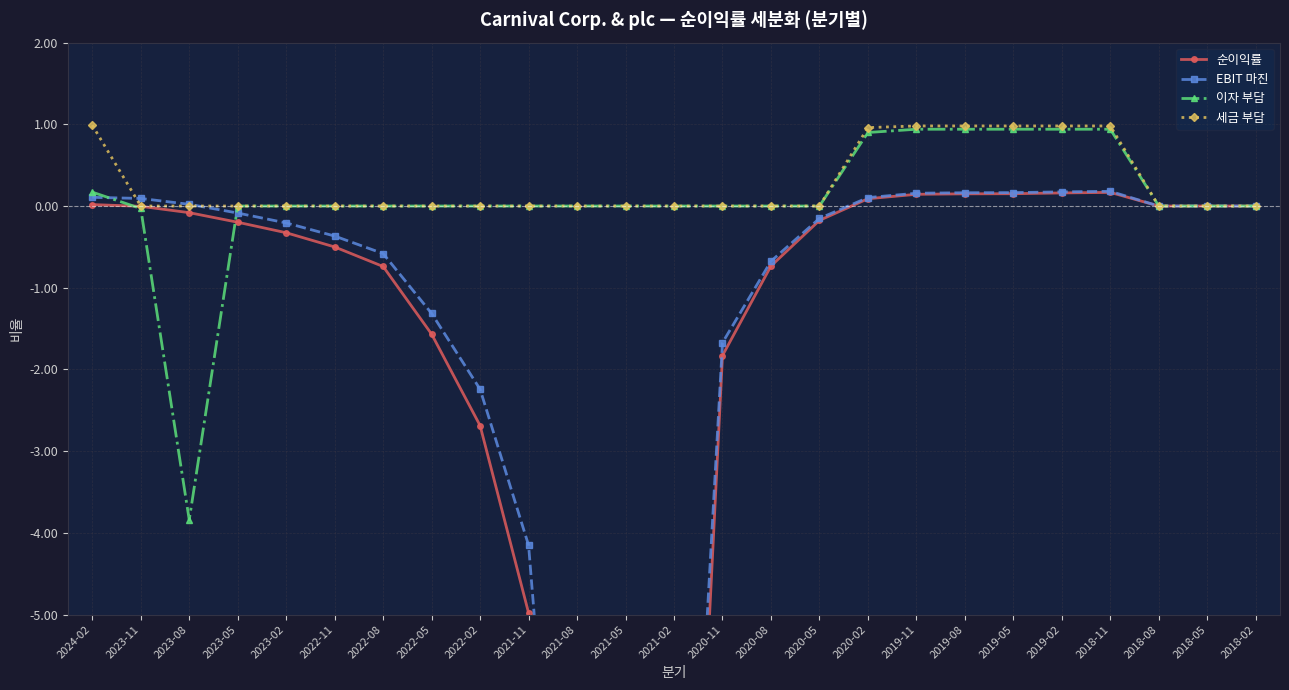

List the series in order of their peak value, lowest first.

순이익률, EBIT 마진, 이자 부담, 세금 부담